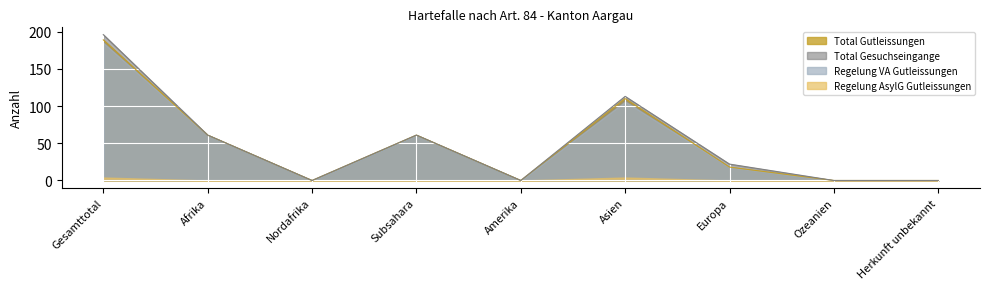

At which label does Regelung VA Gutleissungen reach its peak?

Gesamttotal